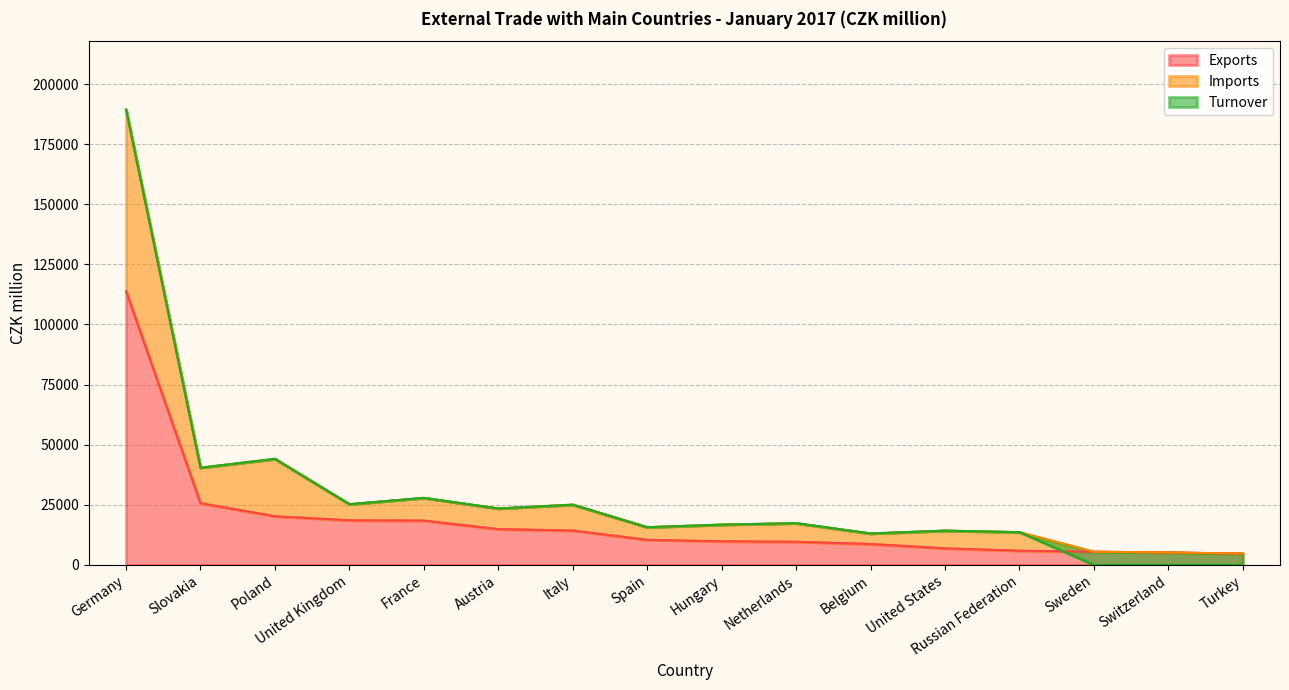

At which category is the sum across all series the highest?

Germany